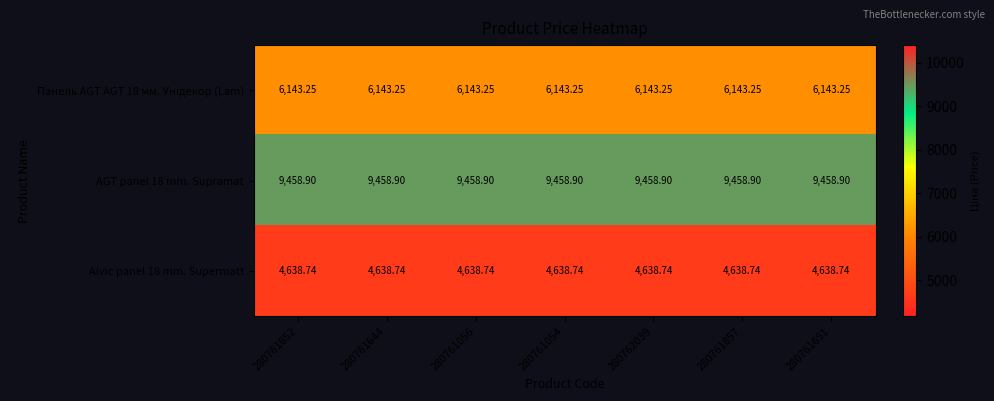

How many categories are shown in the chart?

7